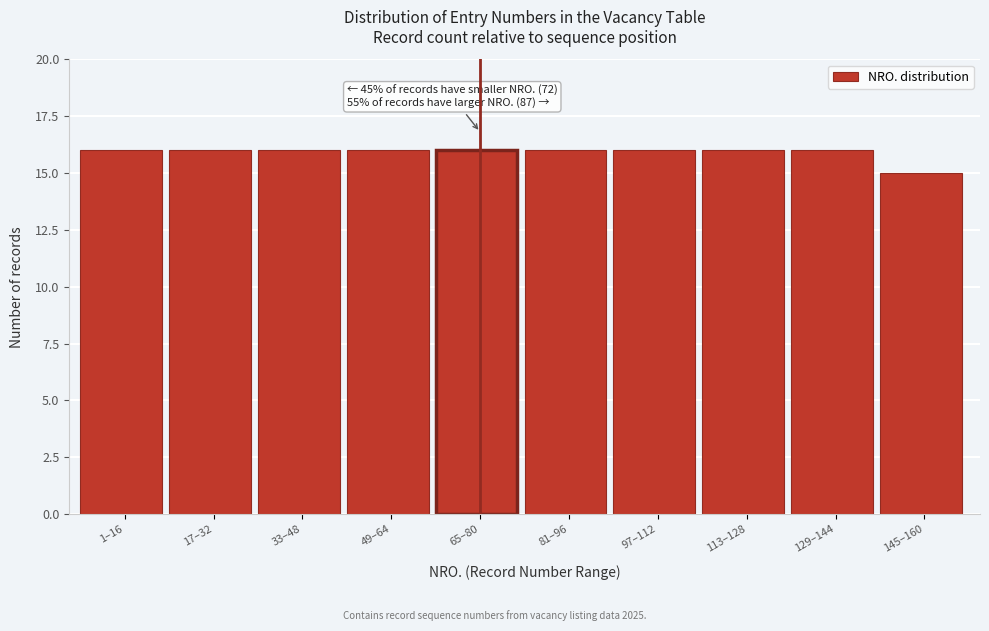

Reading left to right, extract all data points from this chart.

16	16	16	16	16	16	16	16	16	15